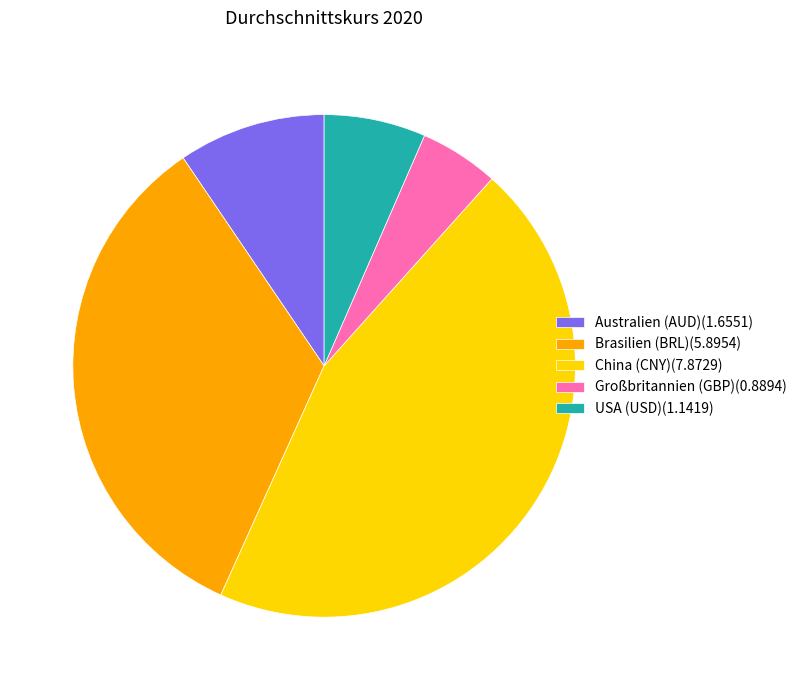

Between Australien (AUD)(1.6551) and Brasilien (BRL)(5.8954), which is larger?

Brasilien (BRL)(5.8954)